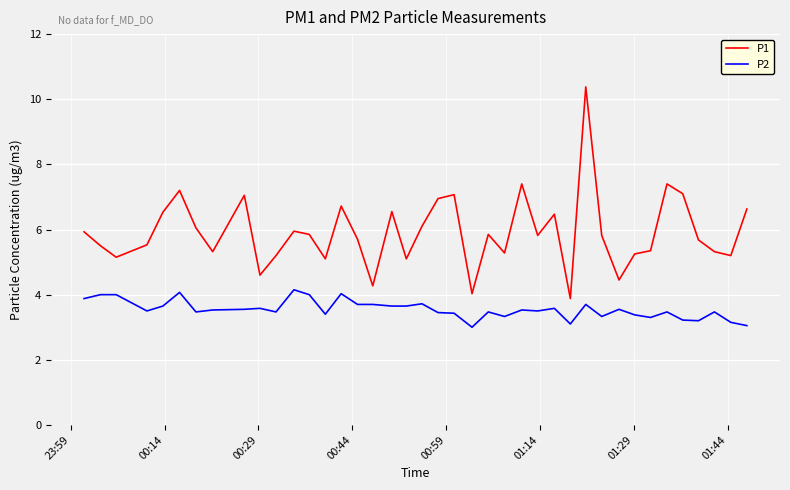

Which series has the largest range (max minus min)?

P1